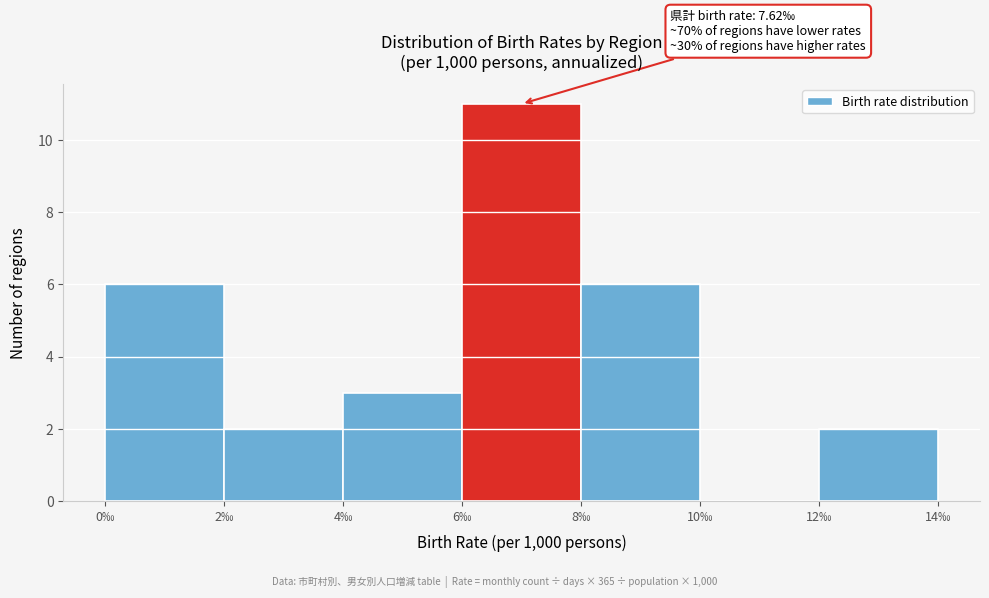

Which range on the x-axis has the tallest bar?

6 to 8